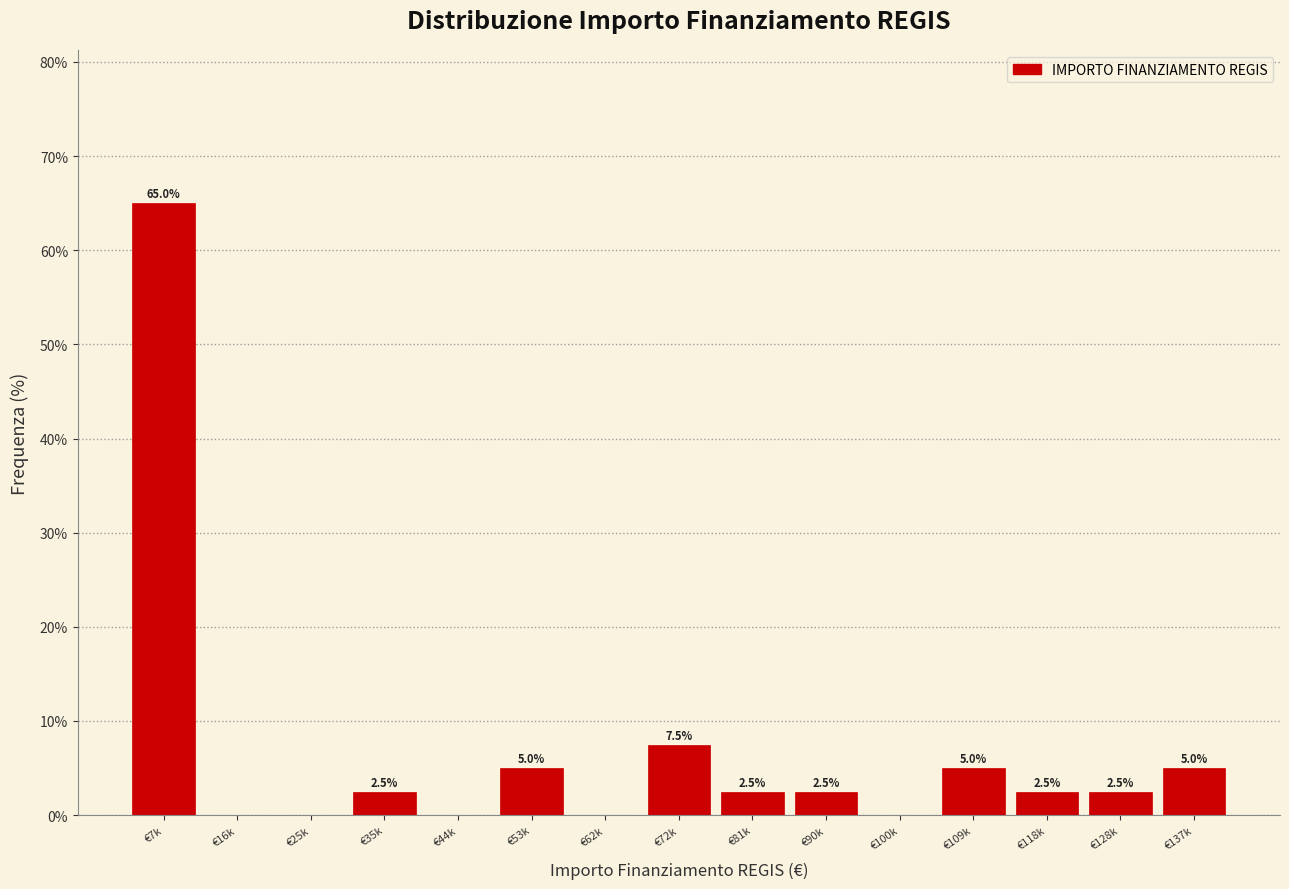

Reading left to right, what are all the values shown in this chart?

€7k=65.0	€16k=0.0	€25k=0.0	€35k=2.5	€44k=0.0	€53k=5.0	€62k=0.0	€72k=7.5	€81k=2.5	€90k=2.5	€100k=0.0	€109k=5.0	€118k=2.5	€128k=2.5	€137k=5.0